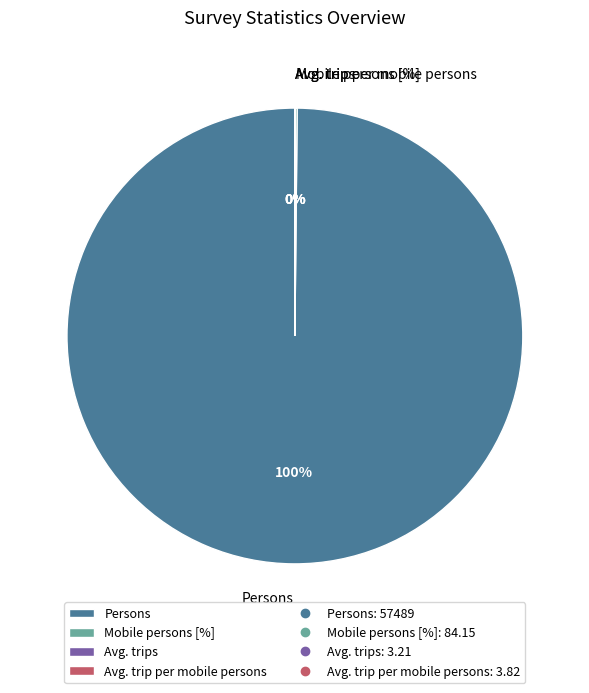

What is the largest slice in the pie chart?

Persons